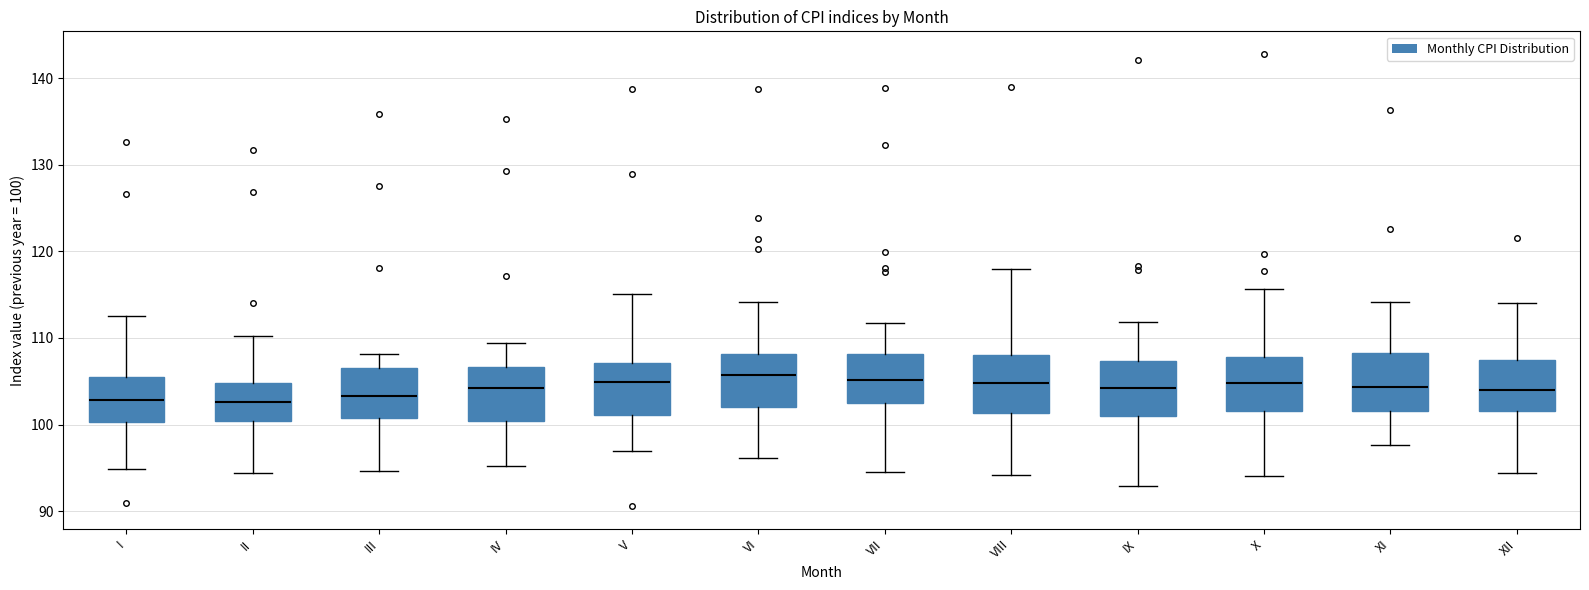

Reading left to right, transcribe this box plot: for each box, give where its median line is, the range the box spans, and where its two whiskers end, as read against the y-axis. The values are not printed on the chart, so give them approximately, as read against the axis.

I: median 103, box 100 to 105, whiskers 95 to 113
II: median 103, box 100 to 105, whiskers 94 to 110
III: median 103, box 101 to 107, whiskers 95 to 108
IV: median 104, box 100 to 107, whiskers 95 to 109
V: median 105, box 101 to 107, whiskers 97 to 115
VI: median 106, box 102 to 108, whiskers 96 to 114
VII: median 105, box 102 to 108, whiskers 95 to 112
VIII: median 105, box 101 to 108, whiskers 94 to 118
IX: median 104, box 101 to 107, whiskers 93 to 112
X: median 105, box 102 to 108, whiskers 94 to 116
XI: median 104, box 102 to 108, whiskers 98 to 114
XII: median 104, box 102 to 107, whiskers 94 to 114